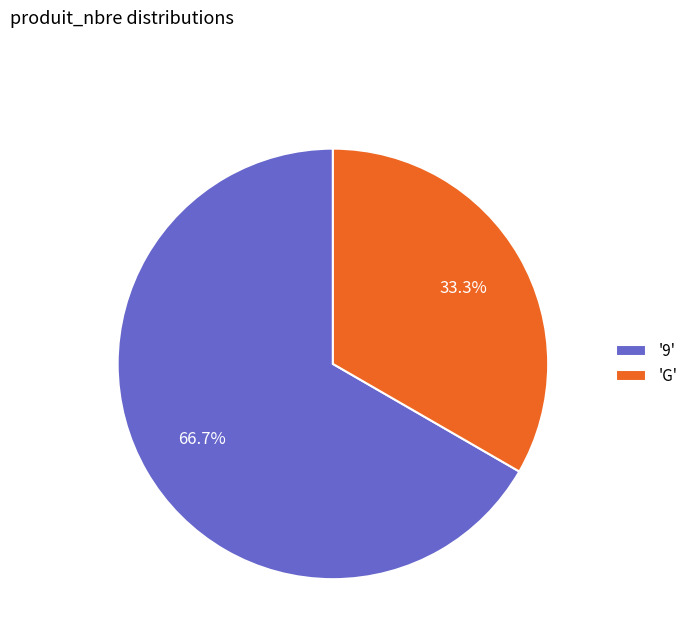

Count the number of slices in the pie.

2